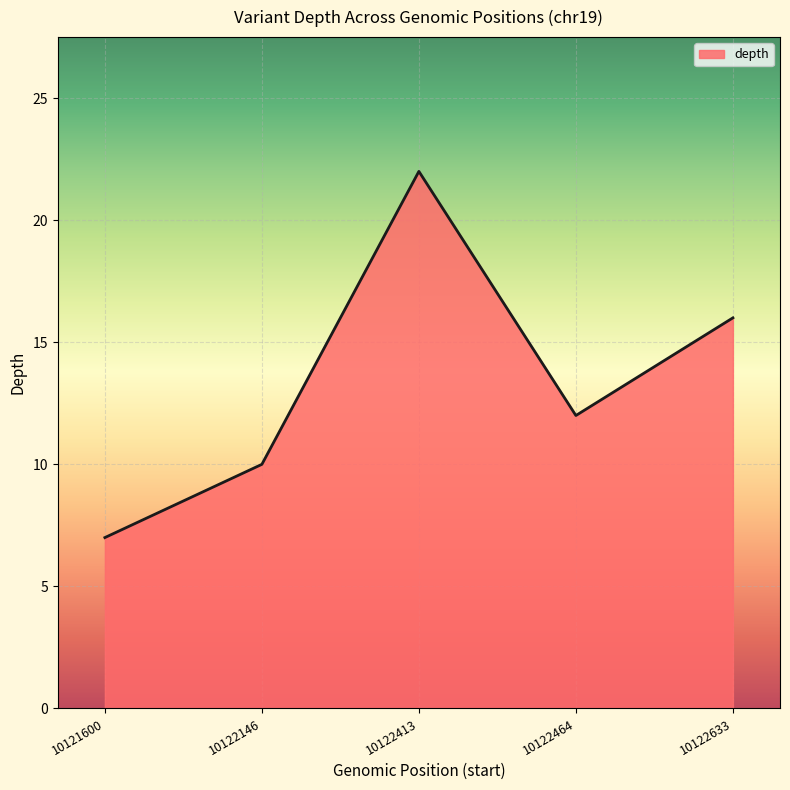

What is the ratio of the value at 10122146 to the value at 10122413?

0.5